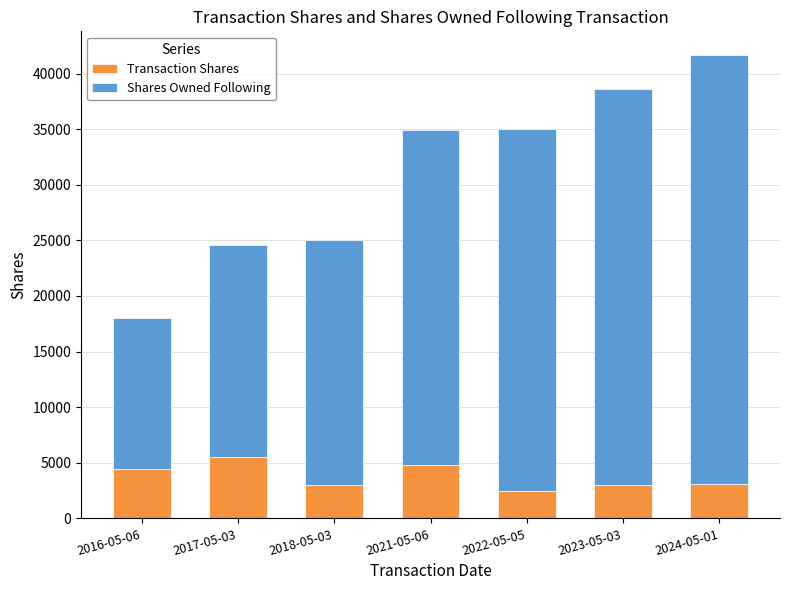

At which category is the sum across all series the highest?

2024-05-01